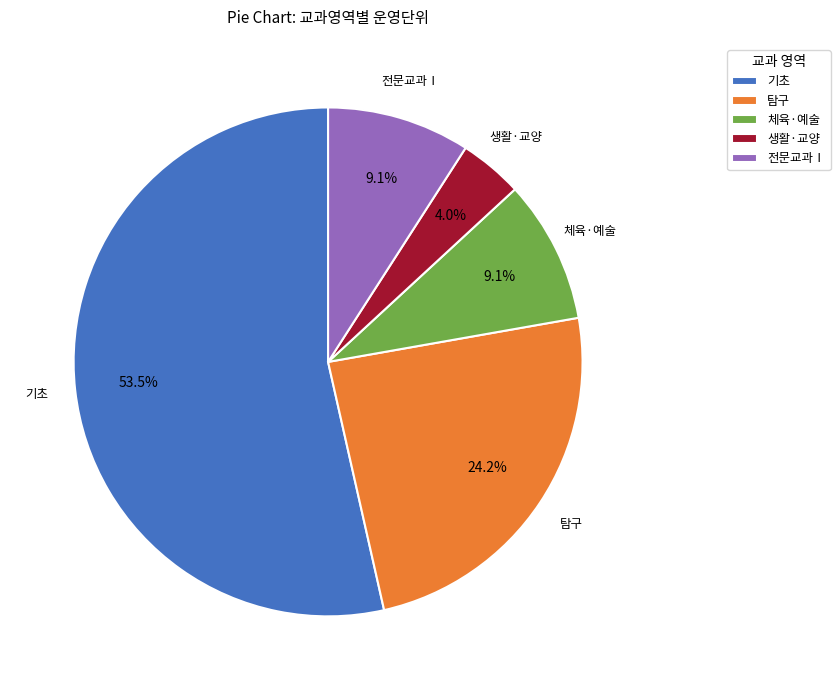

Which has a higher value, 전문교과Ⅰ or 기초?

기초